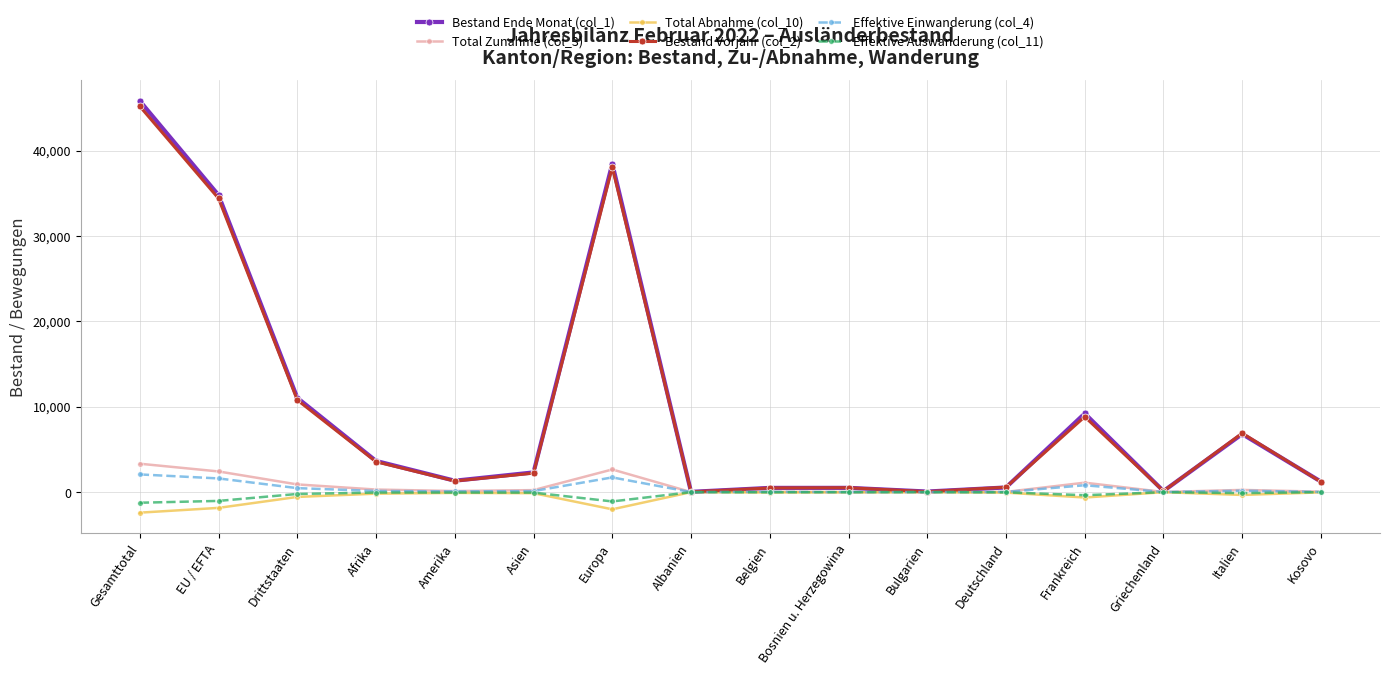

What is the smallest value displayed?

-2403